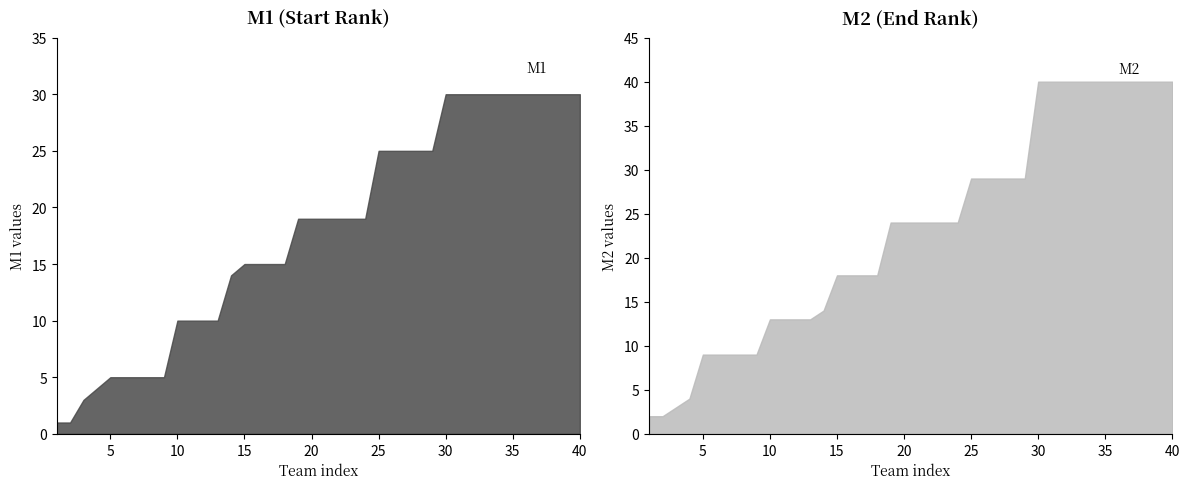

What is the difference between the M2 values at 19-24 and 15-18?

6